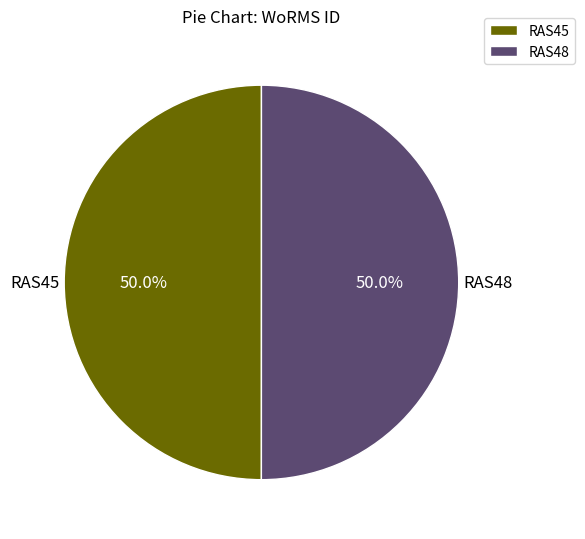

Combined, what portion of the pie is RAS45 and RAS48?

100.0%